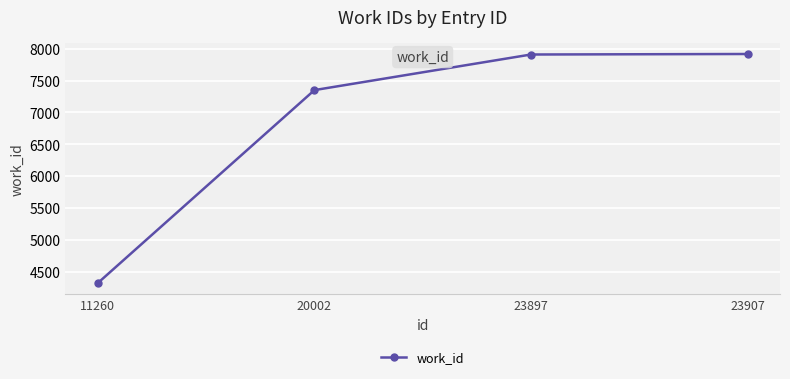

What is the change in value from 20002 to 23907?

+567